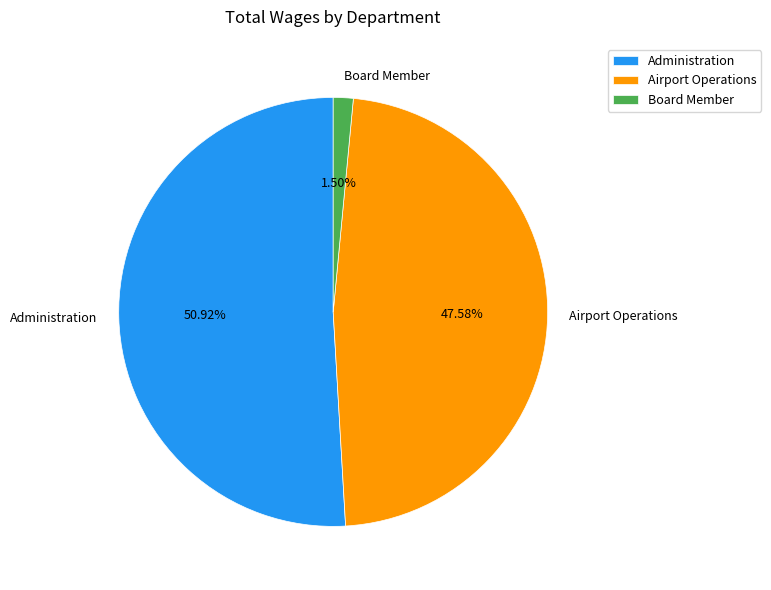

Which has a higher value, Administration or Airport Operations?

Administration